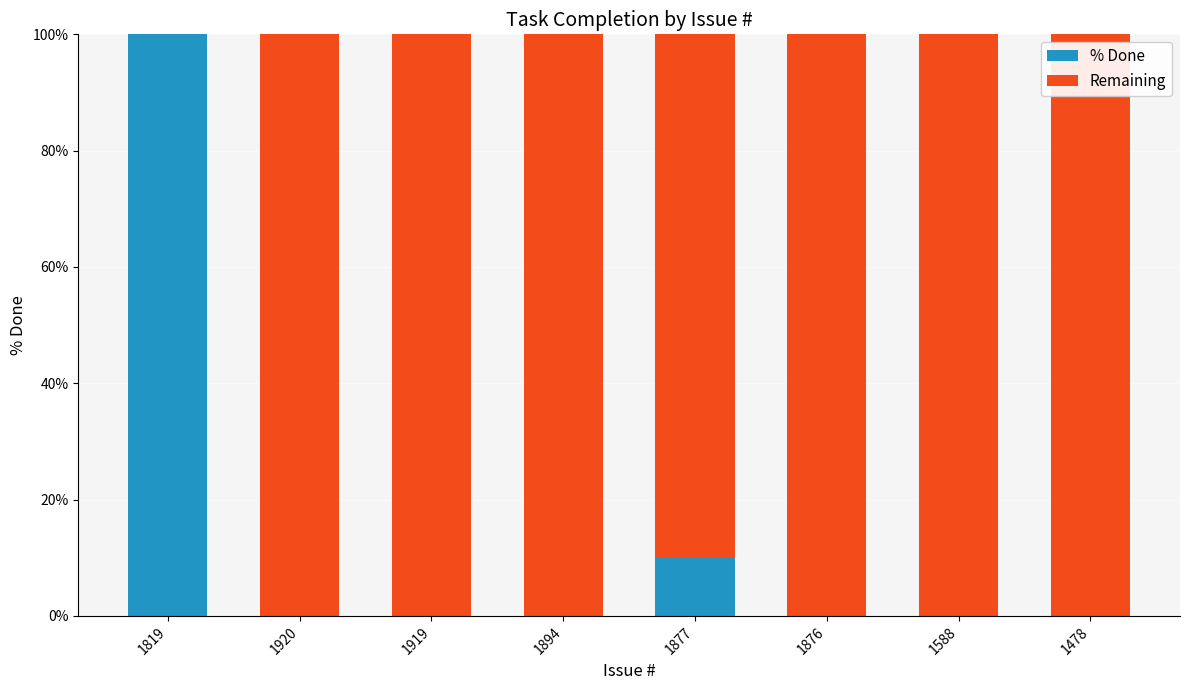

Count the % Done values in the range 0 to 10.

7